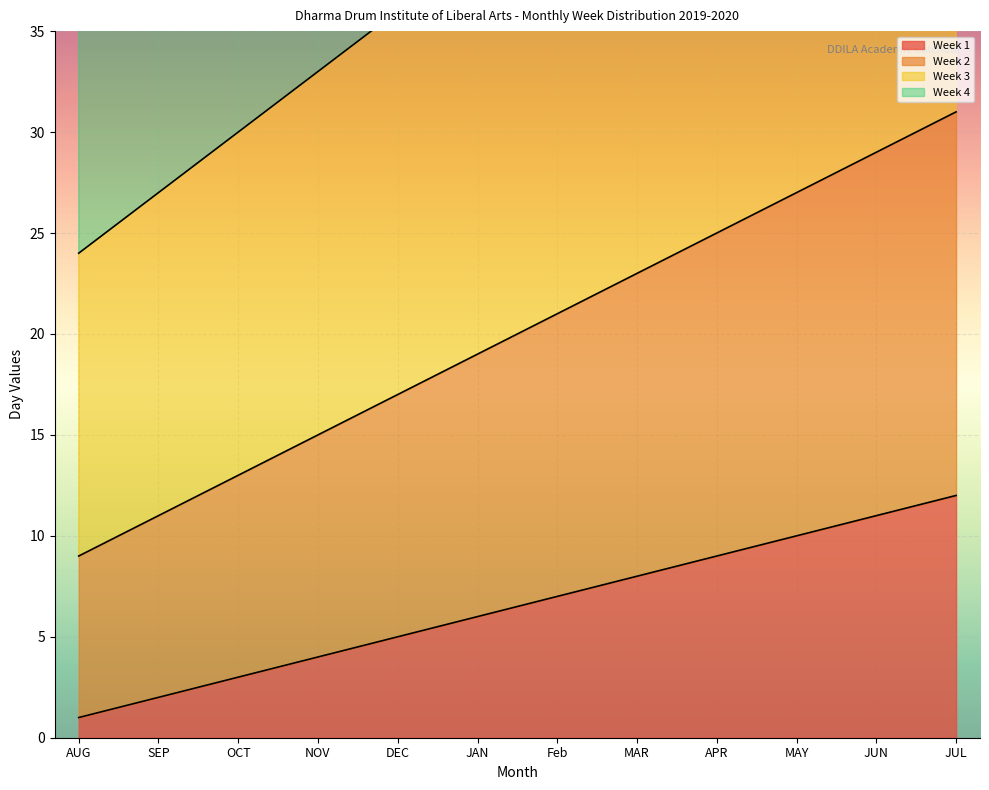

True or false: Week 2 and Week 1 cross at least once.

False